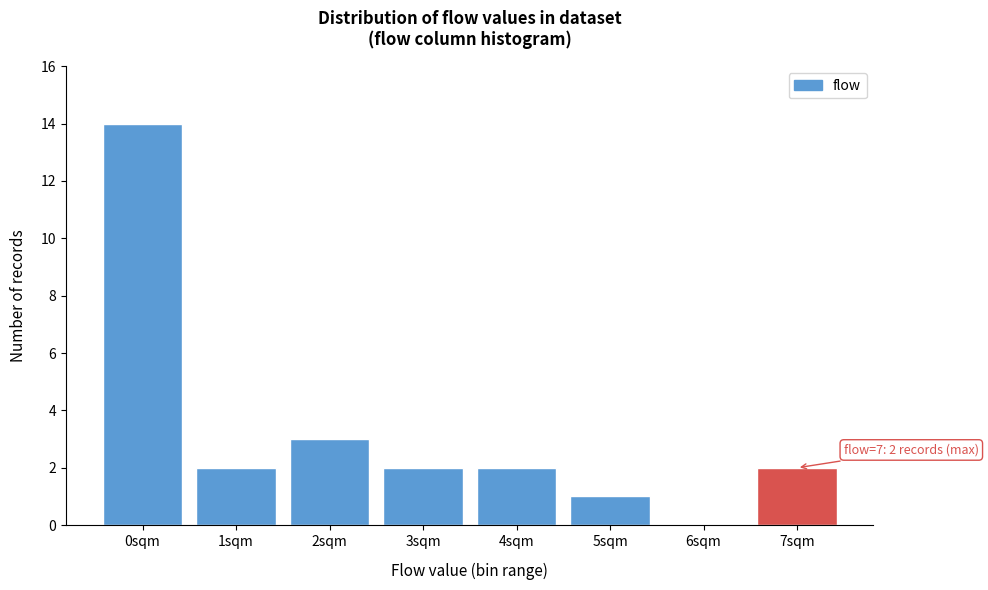

Reading left to right, what are all the values shown in this chart?

0sqm=14	1sqm=2	2sqm=3	3sqm=2	4sqm=2	5sqm=1	6sqm=0	7sqm=2